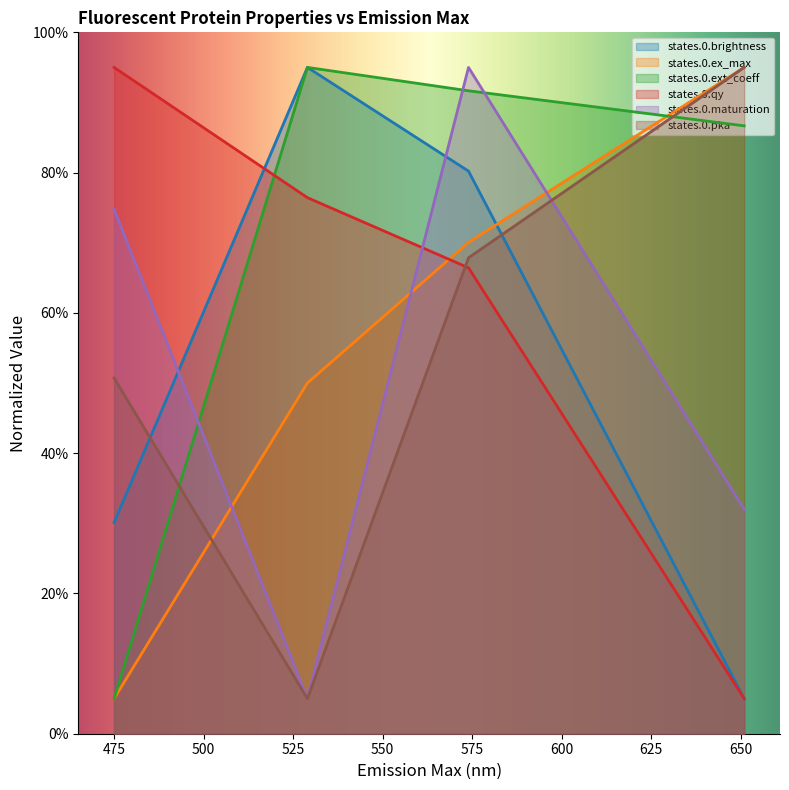

Which category has the lowest value across all series?

529